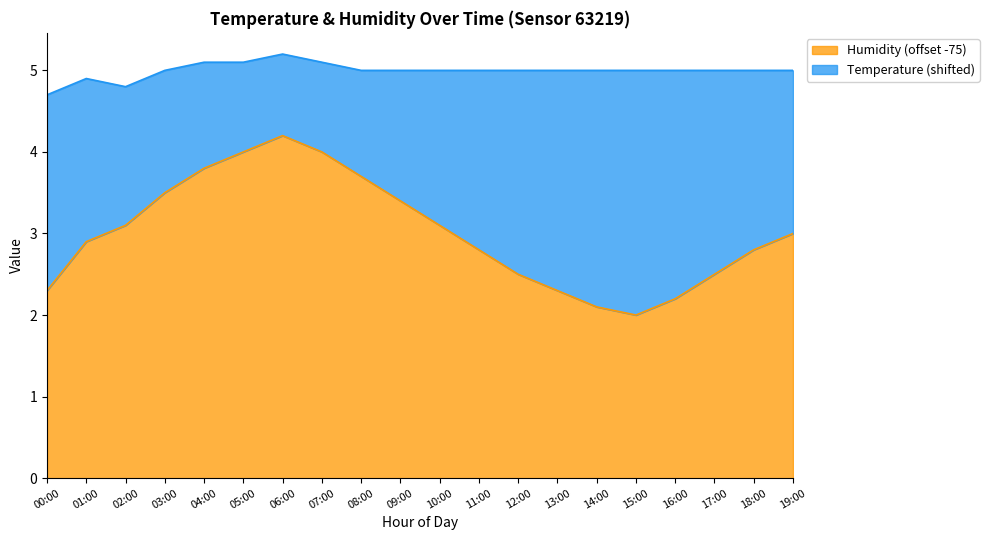

How many points are higher than both their immediate neighbors (excluding endpoints)?

1